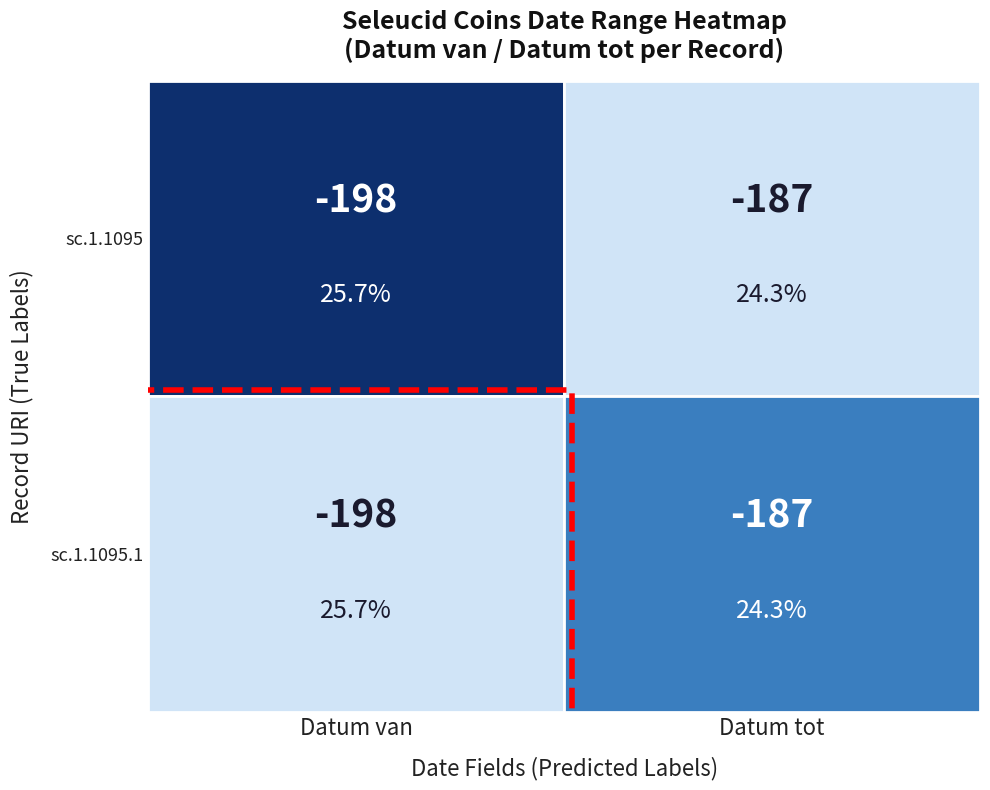

Reading left to right, list all the values displayed in this chart.

sc.1.1095: -198	-187
sc.1.1095.1: -198	-187